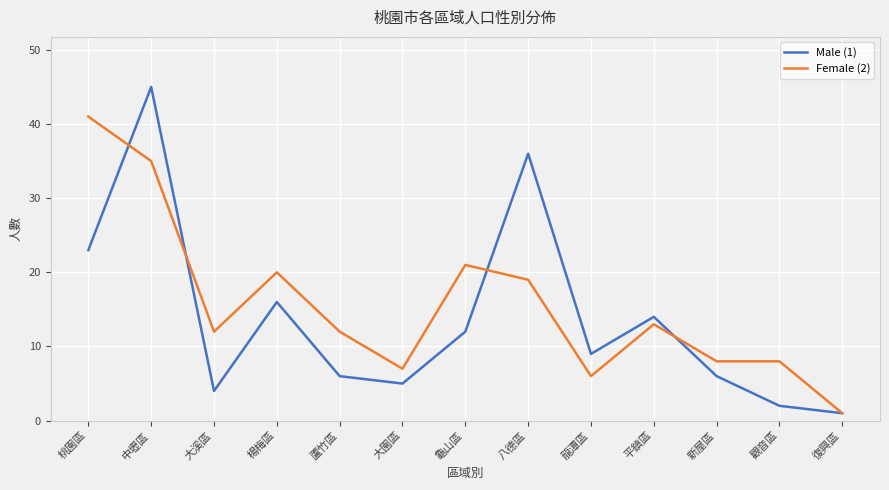

What position from the left is 中壢區?

2